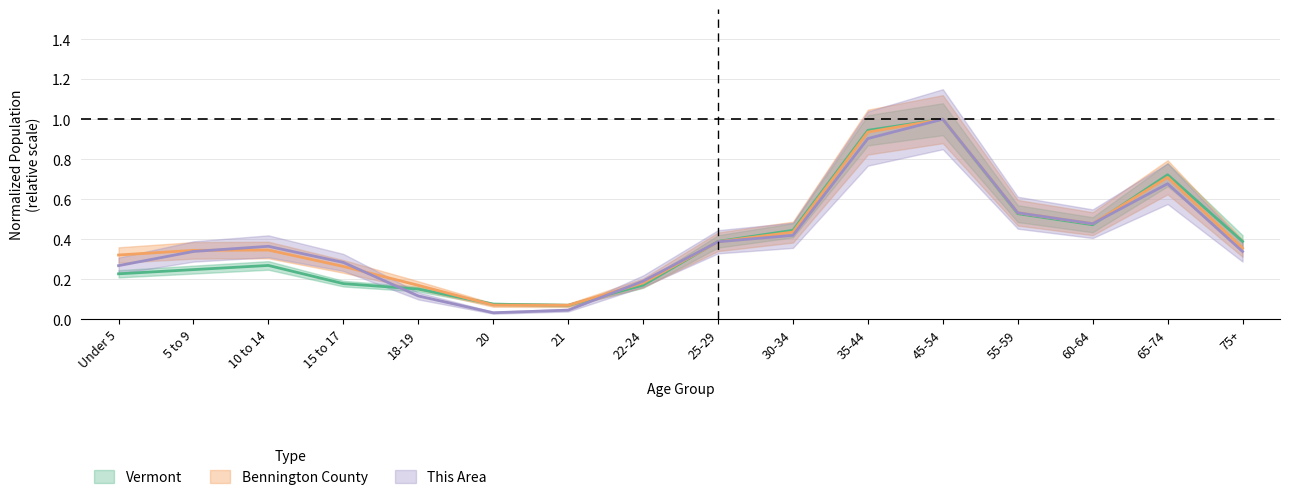

Reading left to right, extract all data points from this chart.

This Area: Under 5=0.3	5 to 9=0.3	10 to 14=0.4	15 to 17=0.3	18-19=0.1	20=0.0	21=0.0	22-24=0.2	25-29=0.4	30-34=0.4	35-44=0.9	45-54=1.0	55-59=0.5	60-64=0.5	65-74=0.7	75+=0.3
Bennington County: Under 5=0.3	5 to 9=0.3	10 to 14=0.3	15 to 17=0.3	18-19=0.2	20=0.1	21=0.1	22-24=0.2	25-29=0.4	30-34=0.4	35-44=0.9	45-54=1.0	55-59=0.5	60-64=0.5	65-74=0.7	75+=0.4
Vermont: Under 5=0.2	5 to 9=0.2	10 to 14=0.3	15 to 17=0.2	18-19=0.2	20=0.1	21=0.1	22-24=0.2	25-29=0.4	30-34=0.4	35-44=0.9	45-54=1.0	55-59=0.5	60-64=0.5	65-74=0.7	75+=0.4